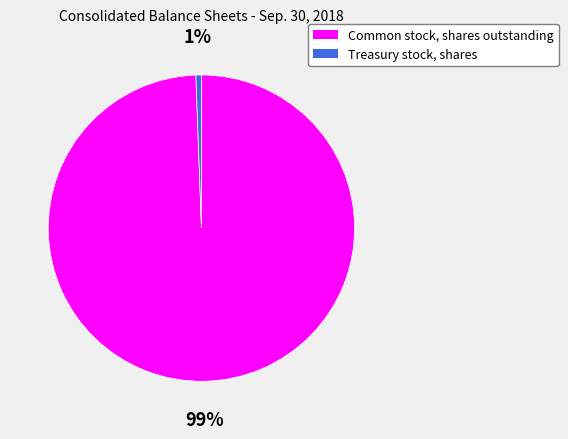

To the nearest percent, what percentage of the pie is Common stock, shares outstanding?

99%